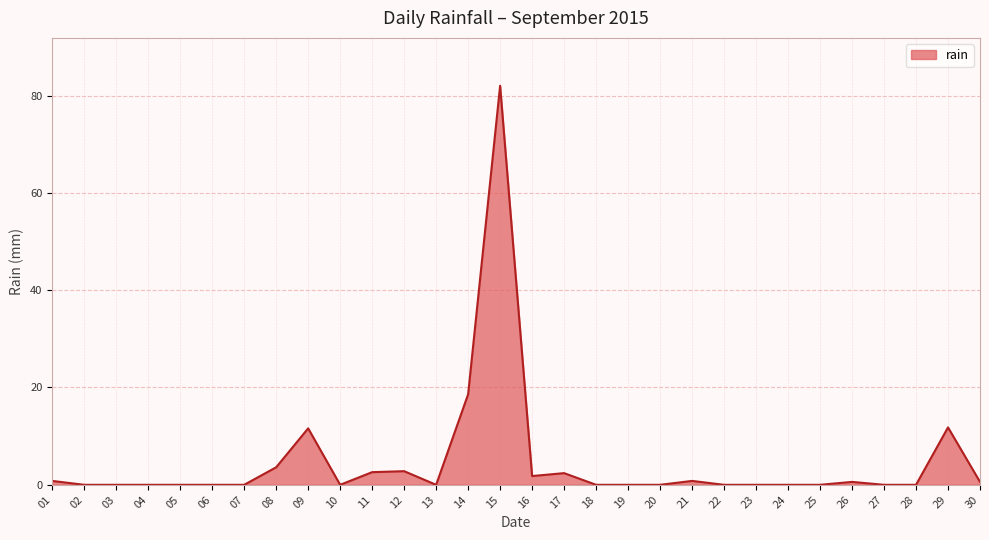

Between 28 and 15, which is larger?

15